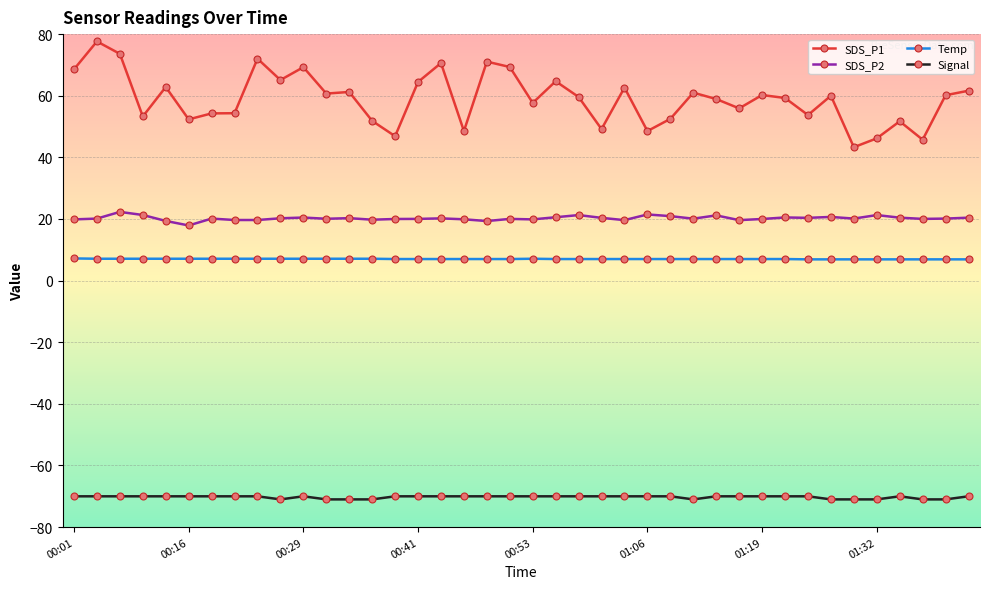

What is the greatest value displayed?

77.6